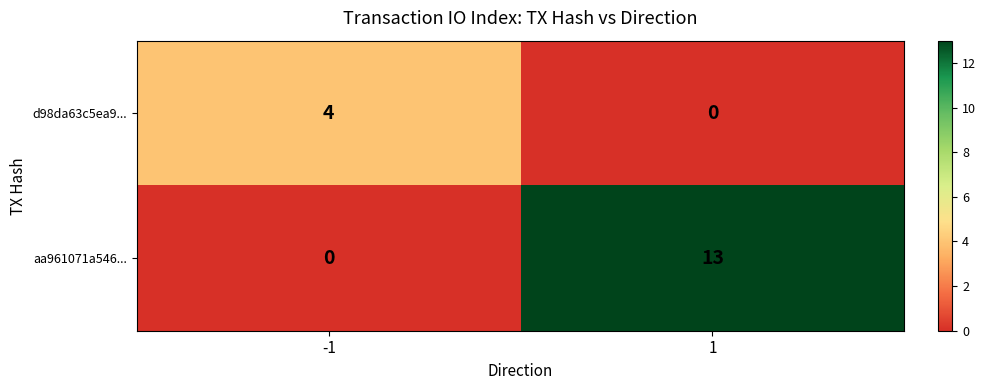

What is the greatest value displayed?

13